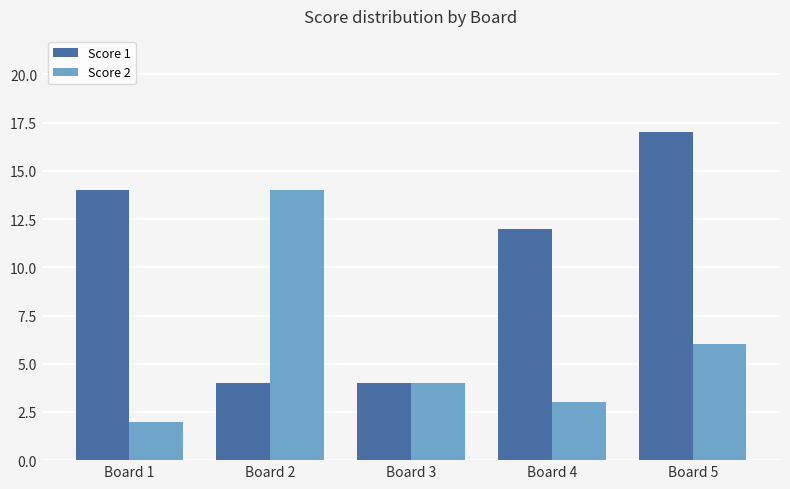

List the series in order of their overall mean, lowest first.

Score 2, Score 1